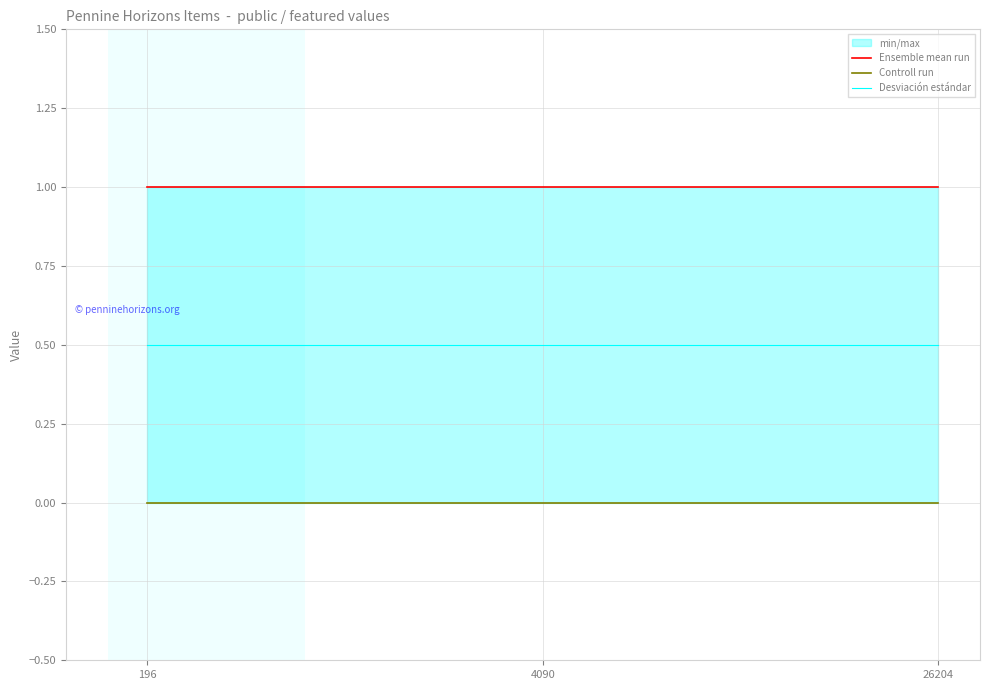

Is the value of Desviación estándar at 26204 greater than the value of Ensemble mean run at 26204?

No